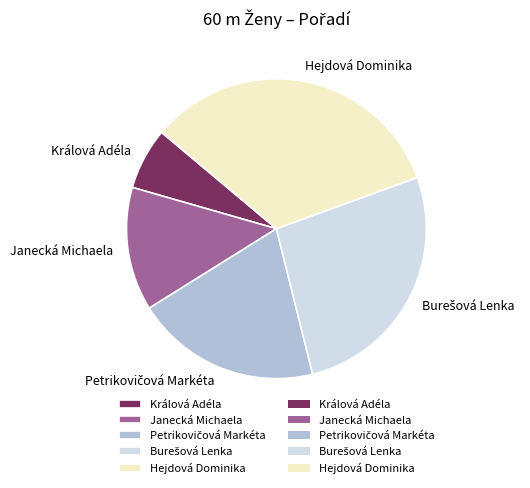

Is Janecká Michaela the majority of the pie?

No